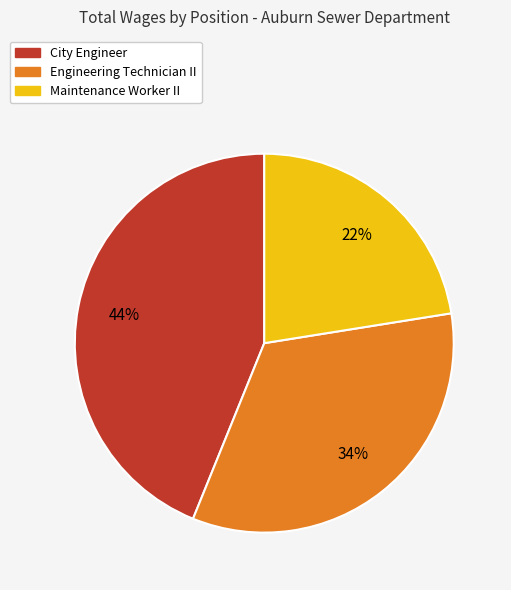

Combined, do Engineering Technician II and Maintenance Worker II account for over 50%?

Yes